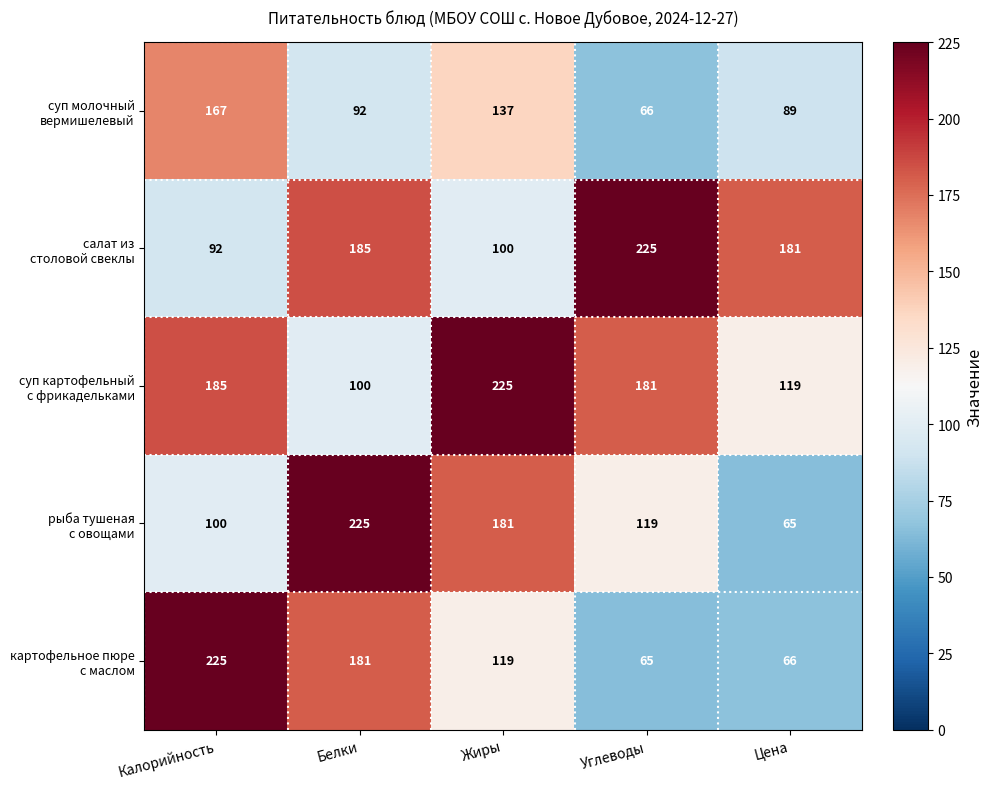

What is the spread (max minus min) of values at Белки?

133